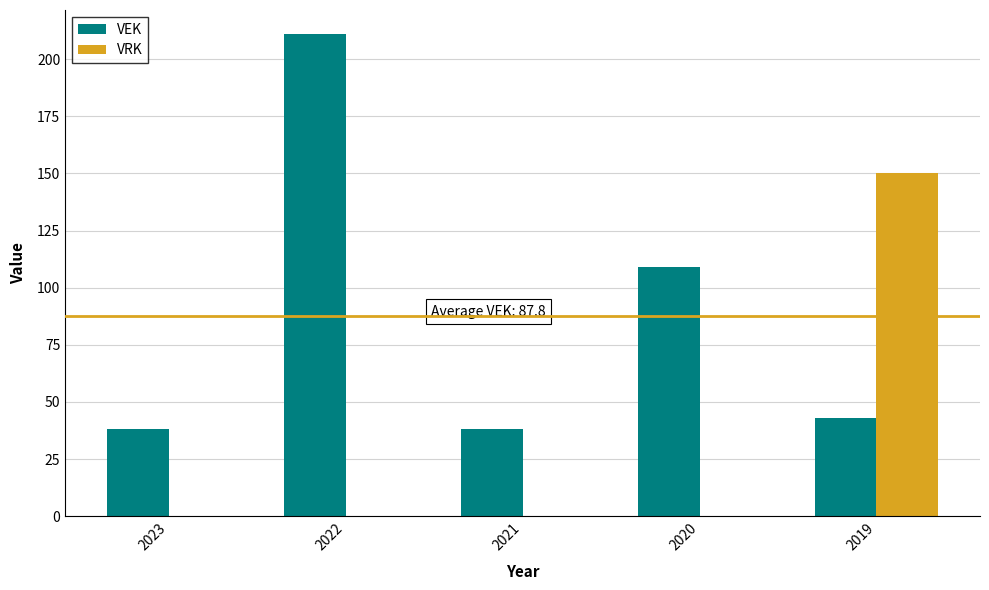

How many distinct data groups are displayed?

2